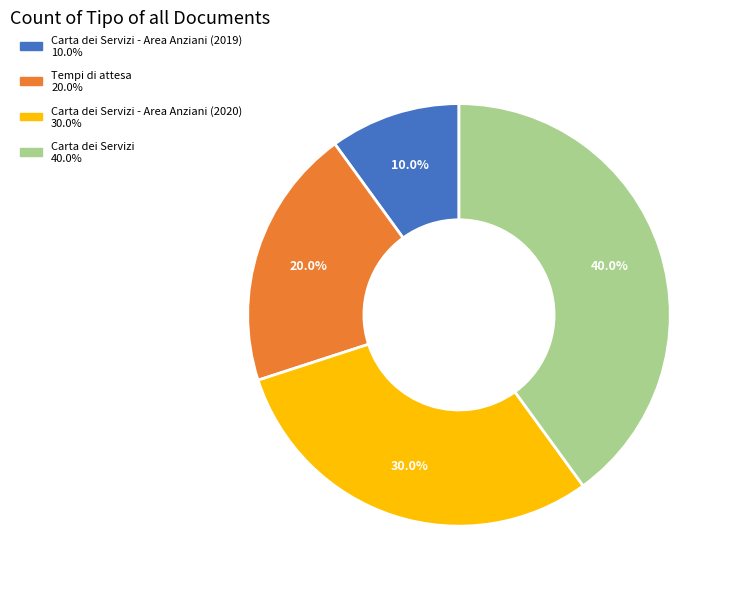

Is there a majority slice in this chart?

No